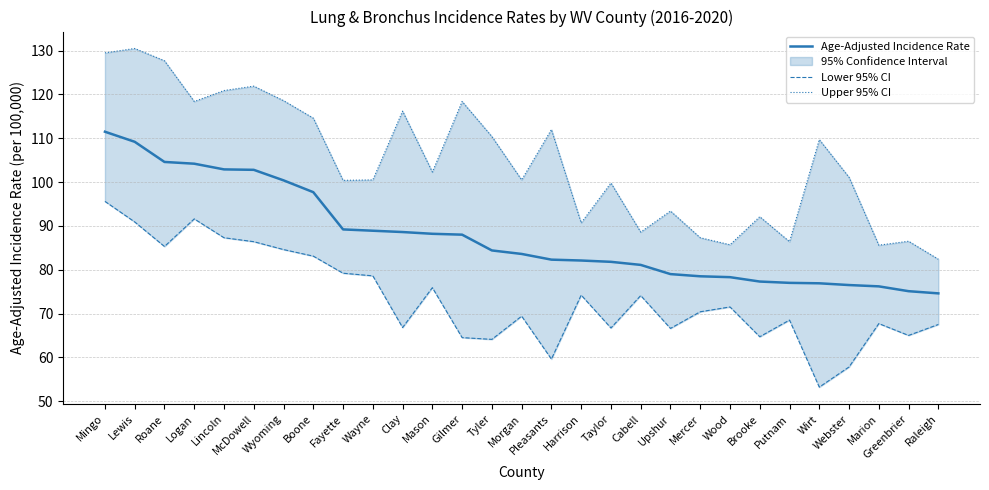

What is the difference between the highest and lowest values at Greenbrier?

21.5